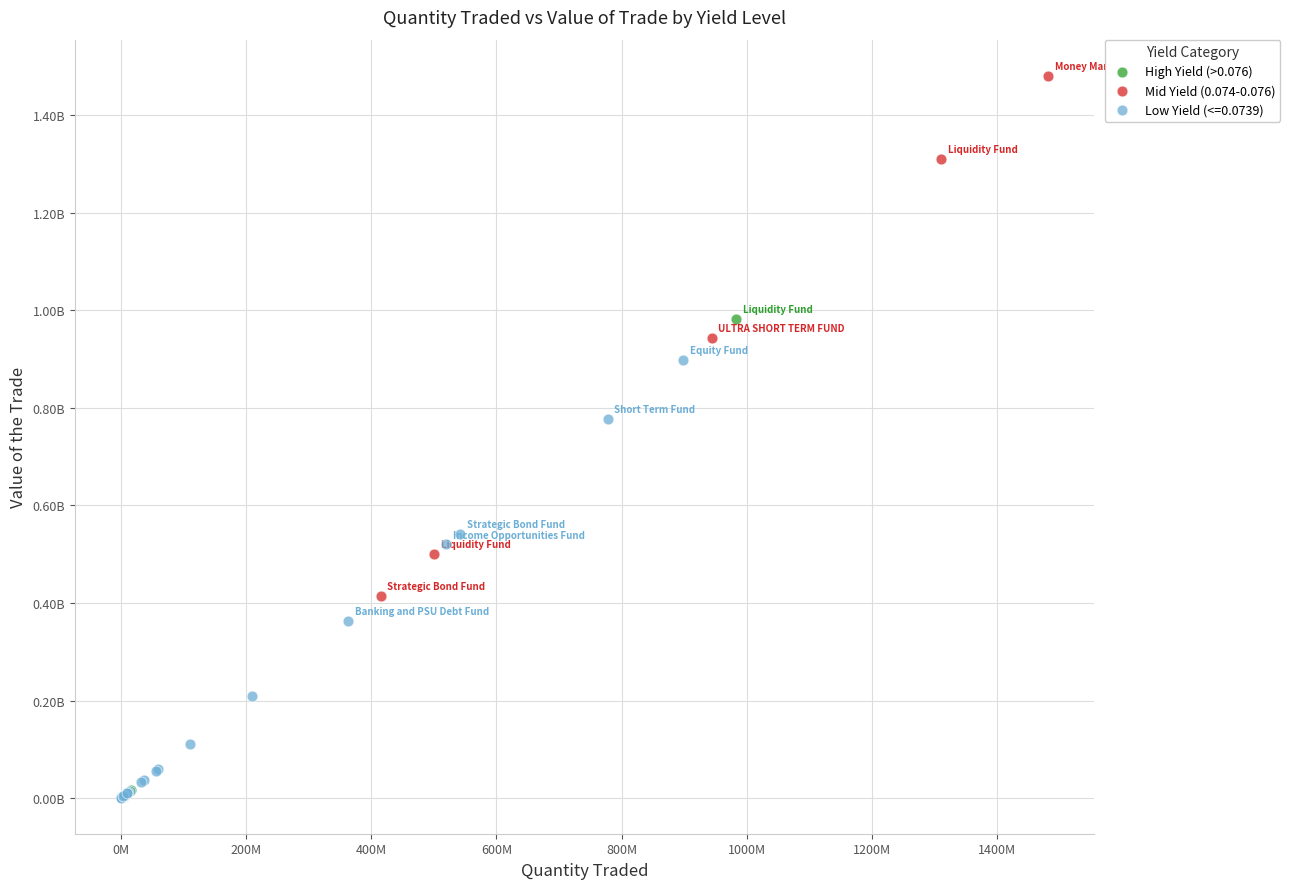

What are all the series names shown in the legend?

High Yield (>0.076), Mid Yield (0.074-0.076), Low Yield (<=0.0739)